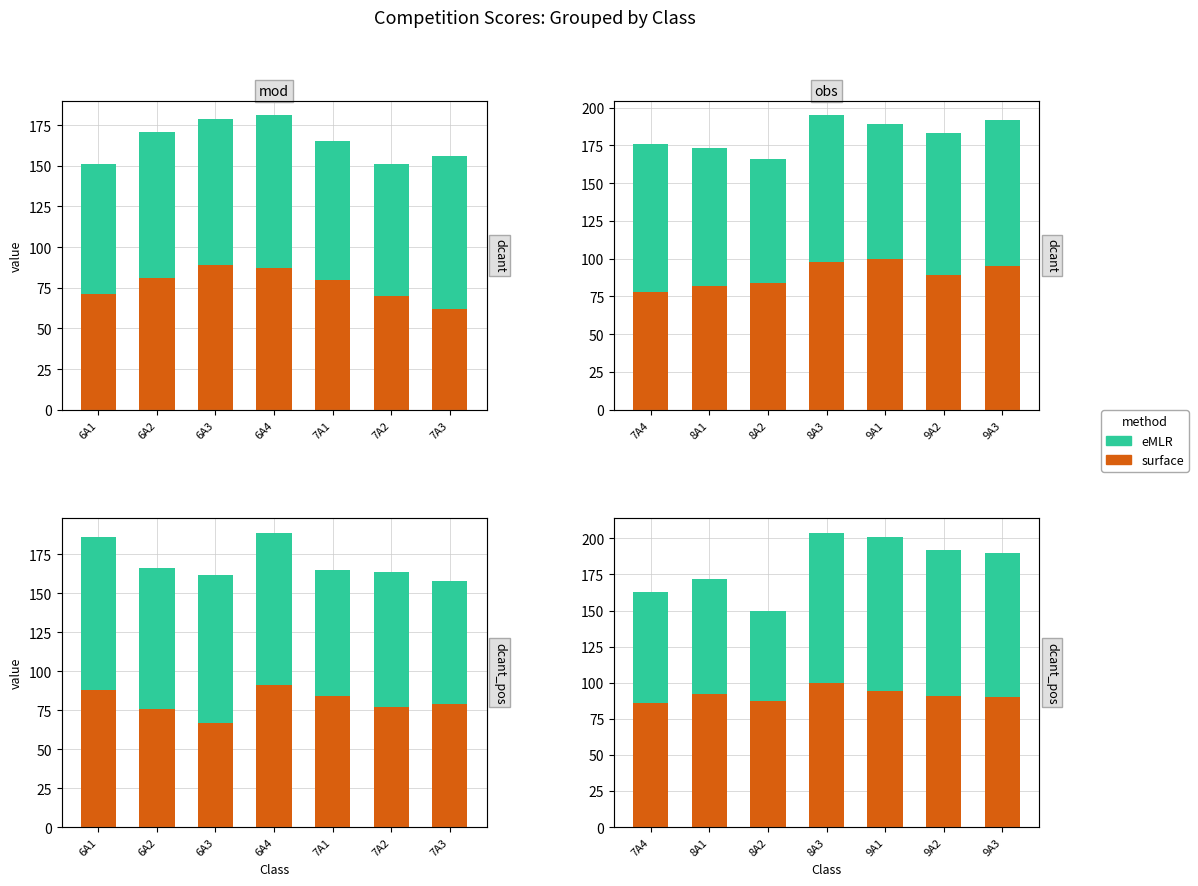

Does the chart contain stacked bars?

No